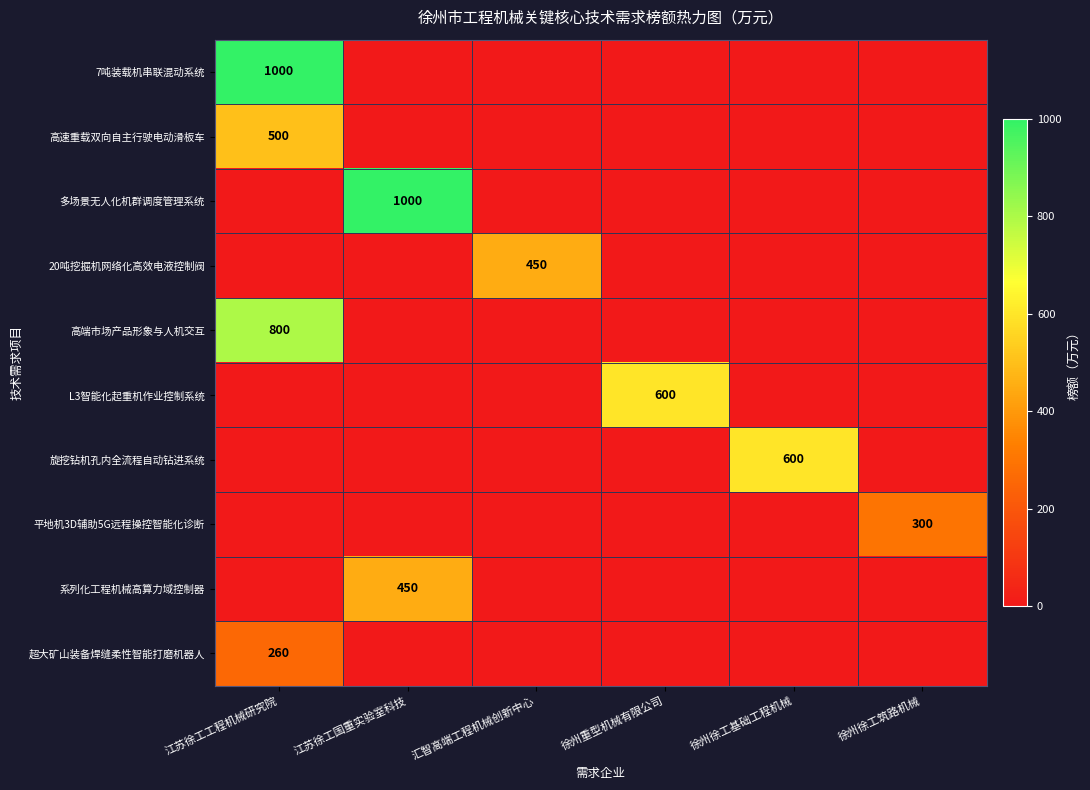

Between 江苏徐工国重实验室科技 and 江苏徐工工程机械研究院, which is larger?

江苏徐工工程机械研究院